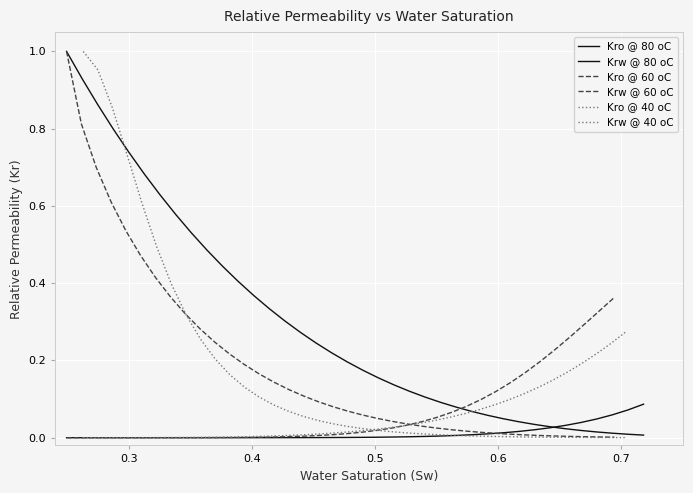

The value of Krw @ 60 oC at 21 is 0.0. True or false?

False